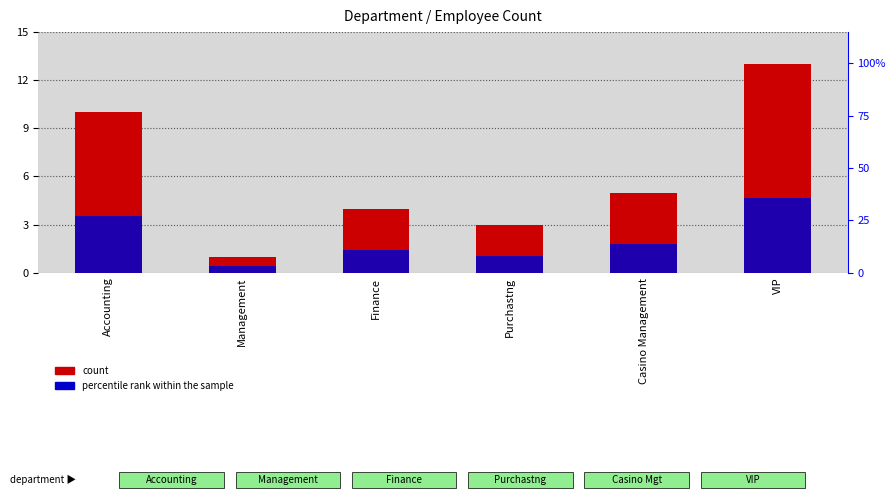

Reading left to right, what are all the values shown in this chart?

count: Accounting=10.0	Management=1.0	Finance=4.0	Purchastng=3.0	Casino Management=5.0	VIP=13.0
percentile rank within the sample: Accounting=3.5	Management=0.4	Finance=1.4	Purchastng=1.0	Casino Management=1.8	VIP=4.7